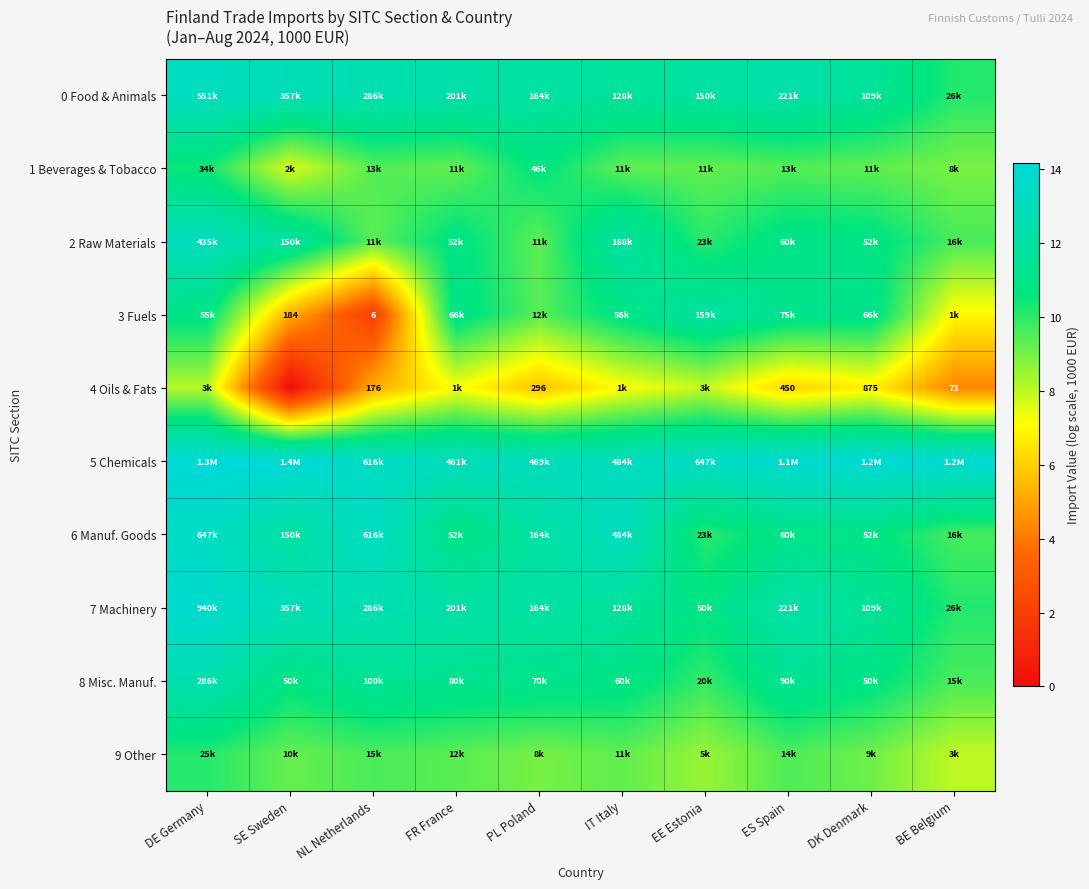

Rank the categories by 8 Misc. Manuf. value from highest to lowest.

DE Germany, NL Netherlands, ES Spain, FR France, PL Poland, IT Italy, SE Sweden, DK Denmark, EE Estonia, BE Belgium